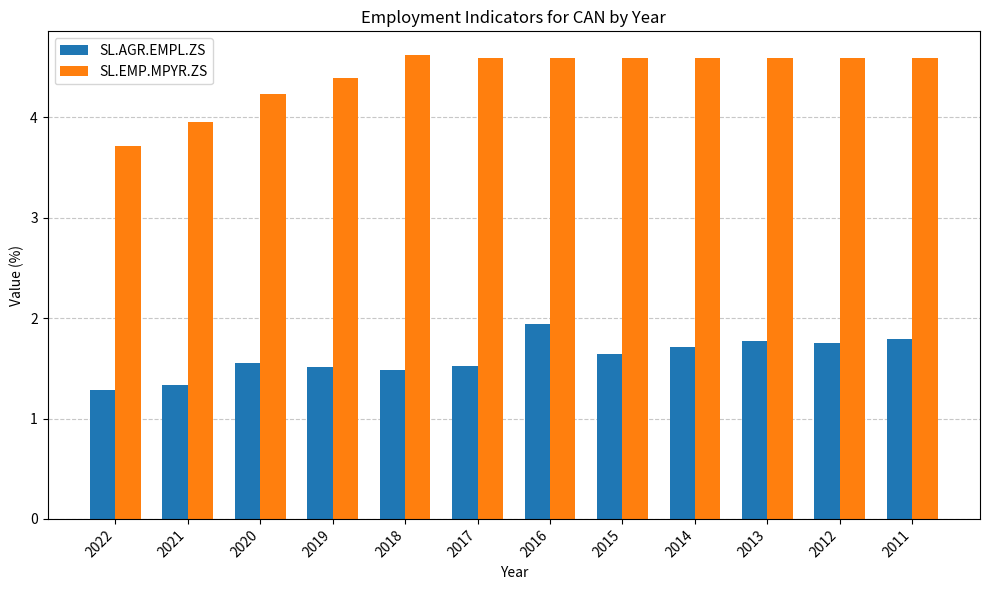

Between 2019 and 2011, which series saw the biggest shift?

SL.AGR.EMPL.ZS